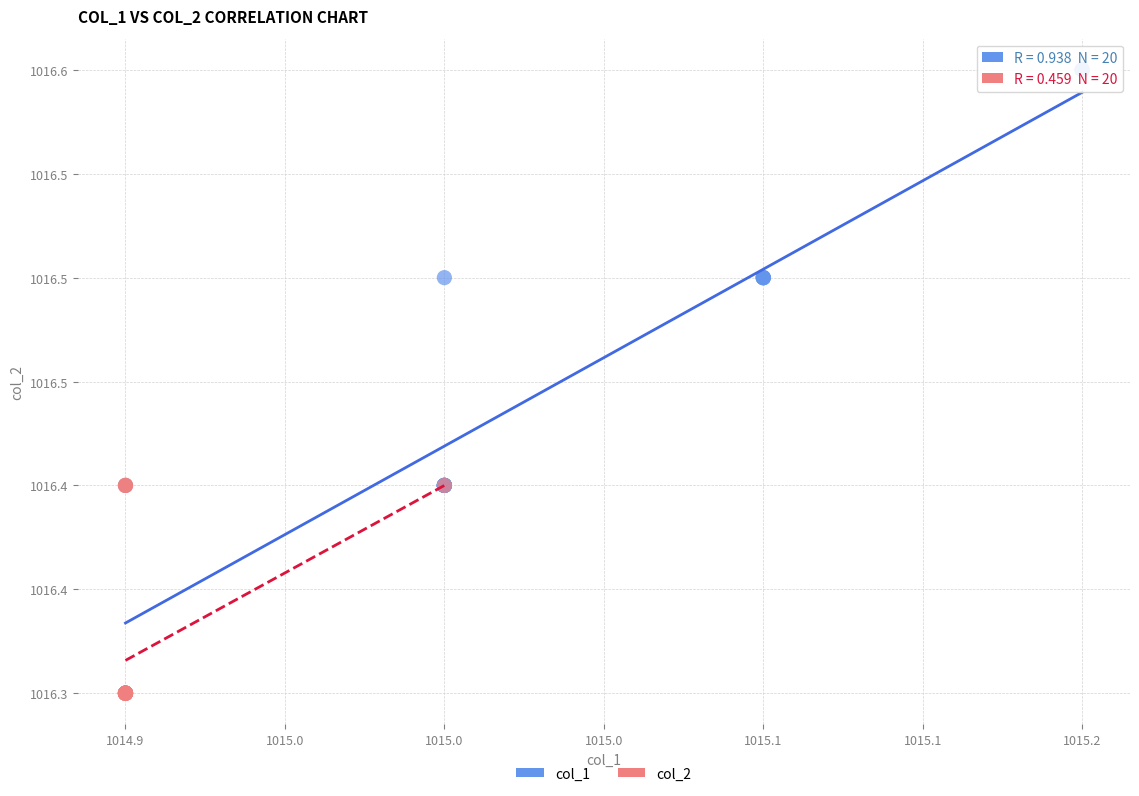

What are all the series names shown in the legend?

col_1, col_2